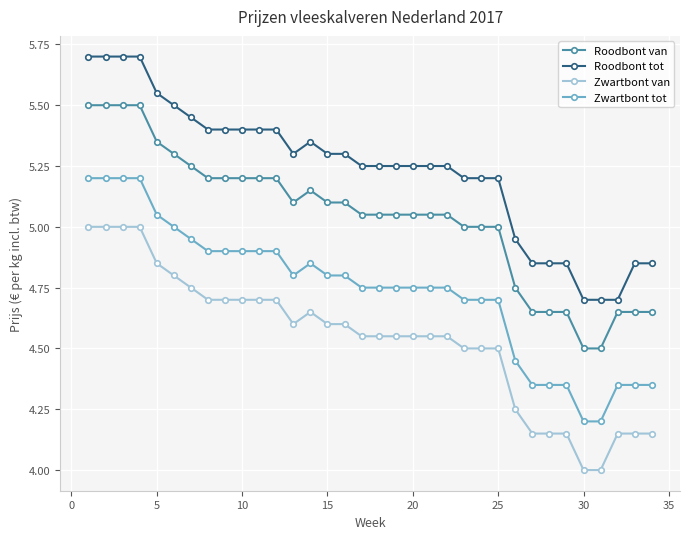

True or false: Roodbont van and Zwartbont tot cross at least once.

False